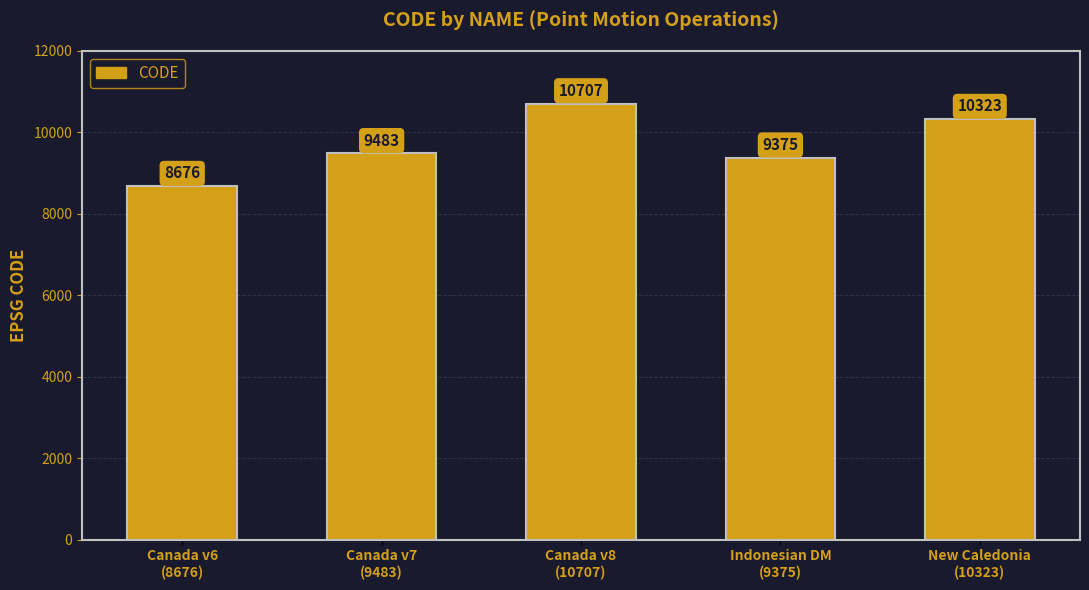

What is the change in value from Canada v7
(9483) to New Caledonia
(10323)?

+840